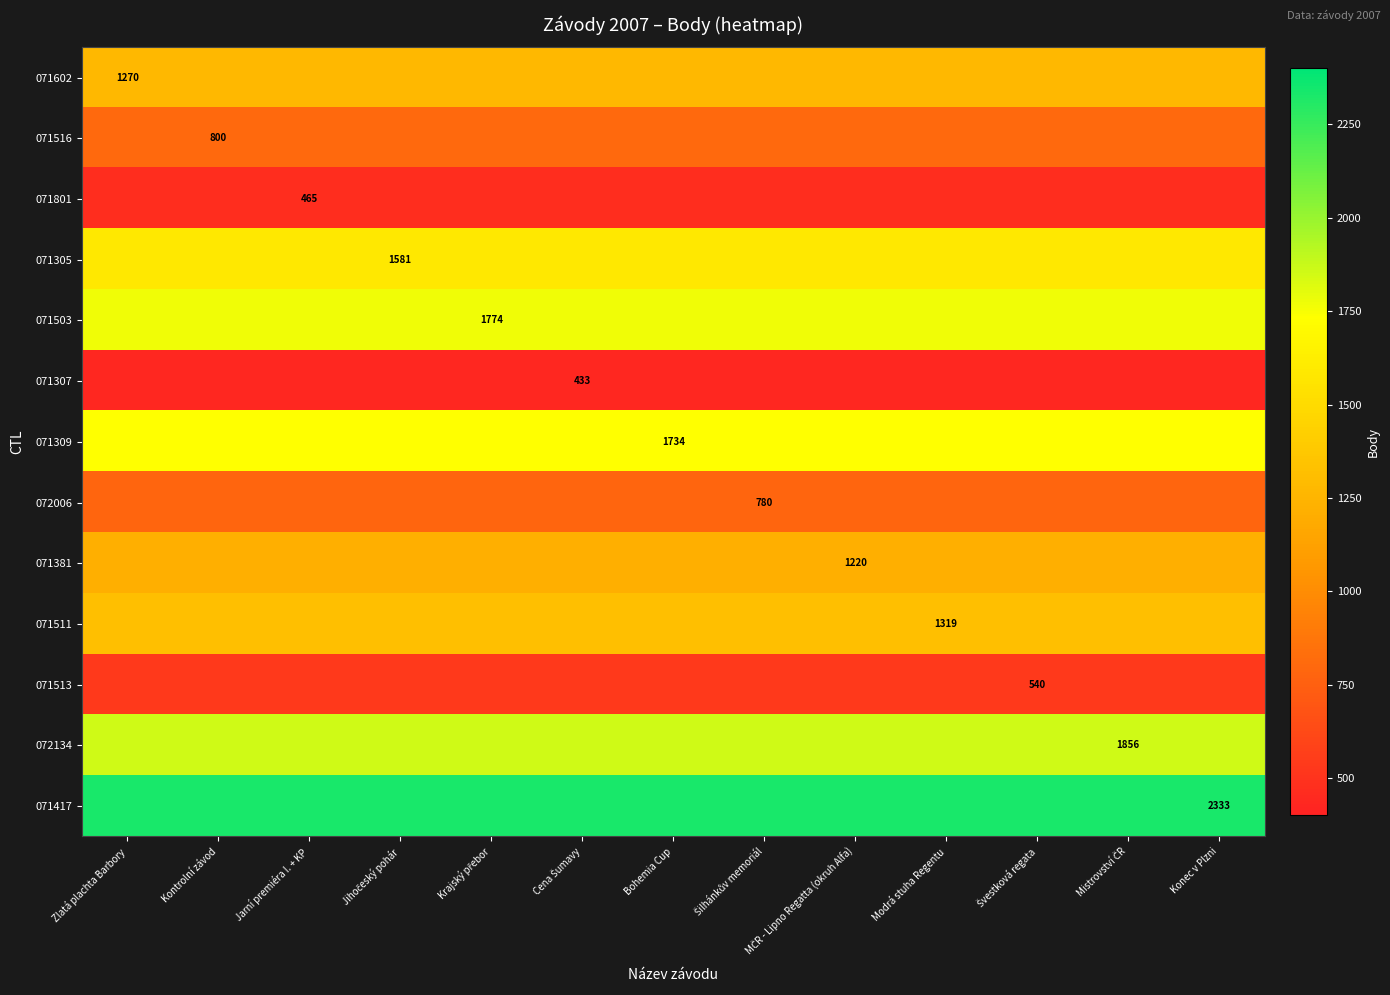

What is the lowest value of the 071305 series?

1581